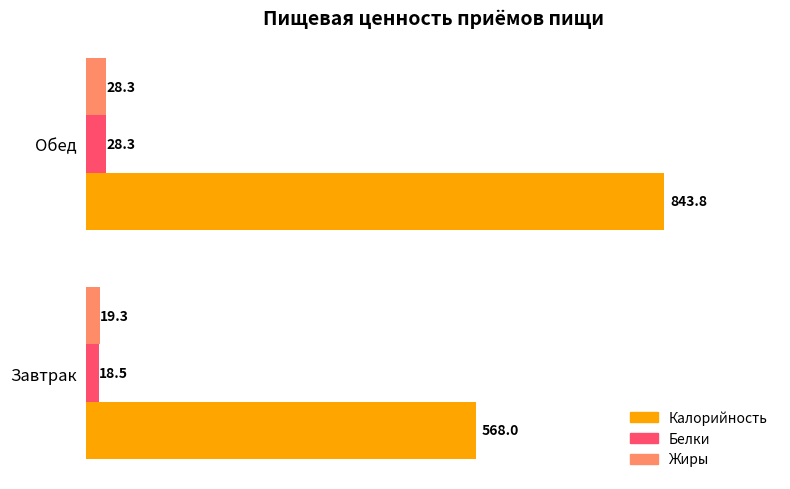

What are all the series names shown in the legend?

Калорийность, Белки, Жиры